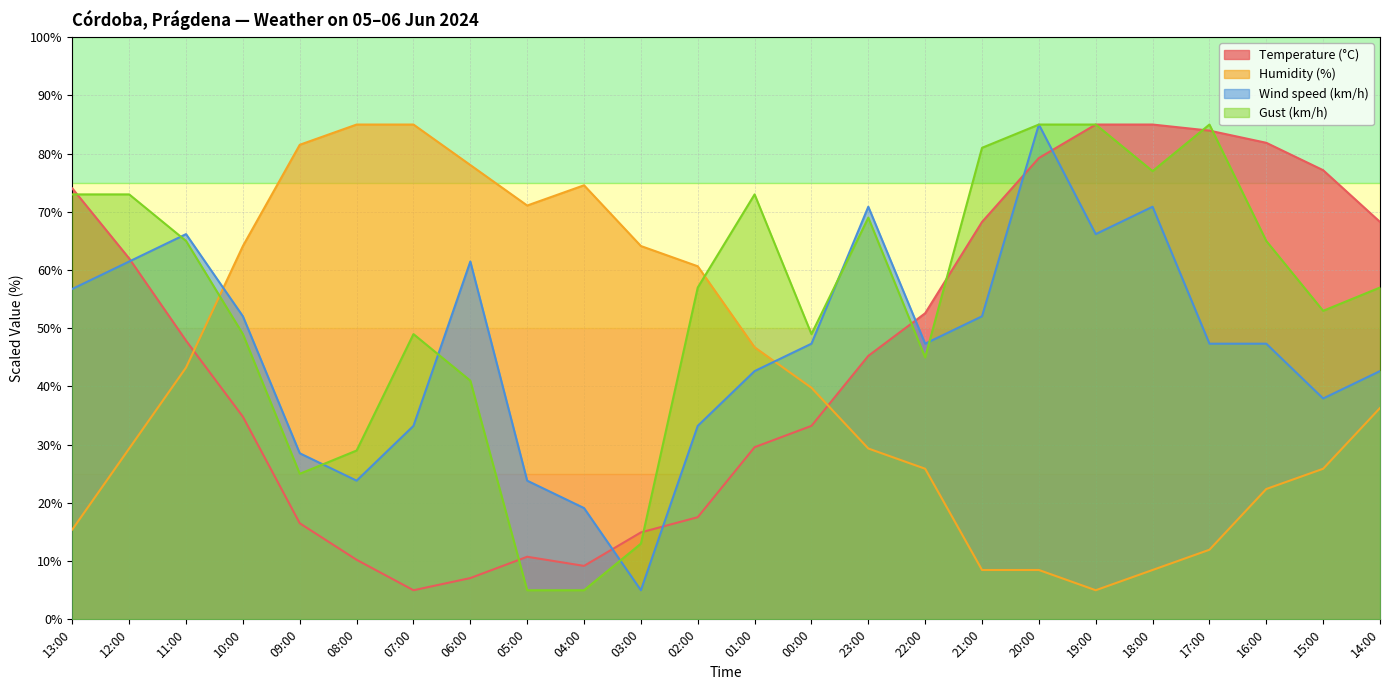

What is the smallest value displayed?

5.0